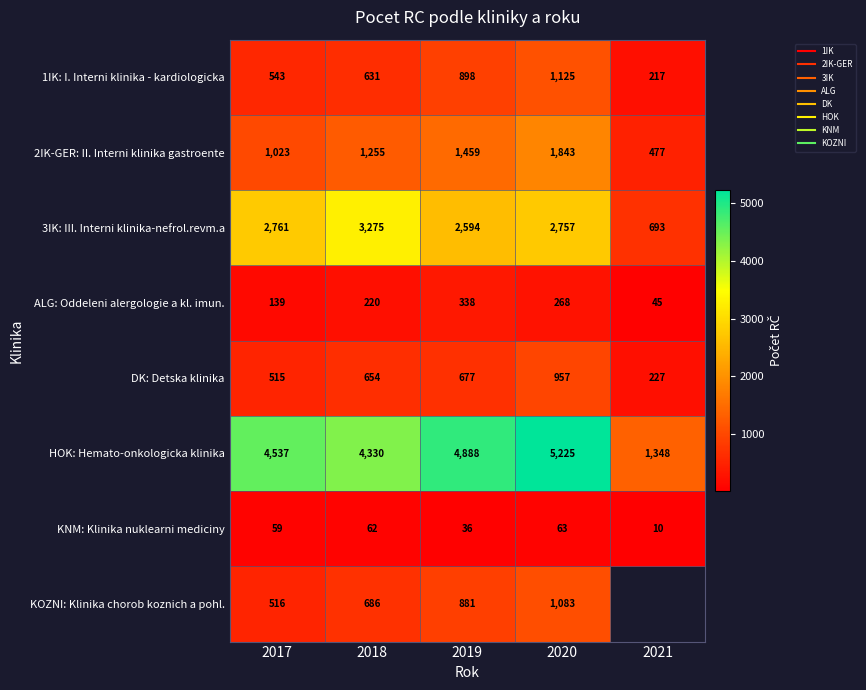

What value does the ALG: Oddeleni alergologie a kl. imun. series have at 2017?

139.0